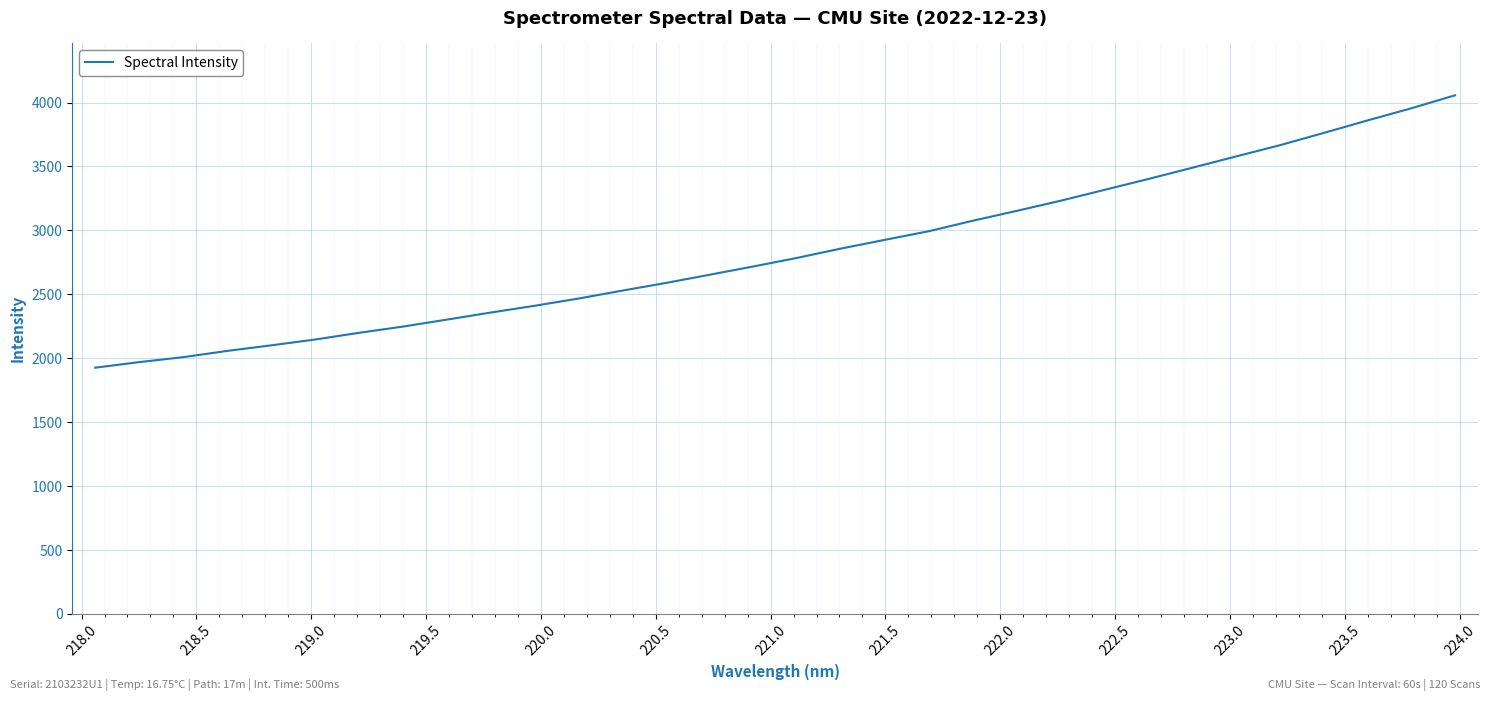

What is the greatest value displayed?

4056.8